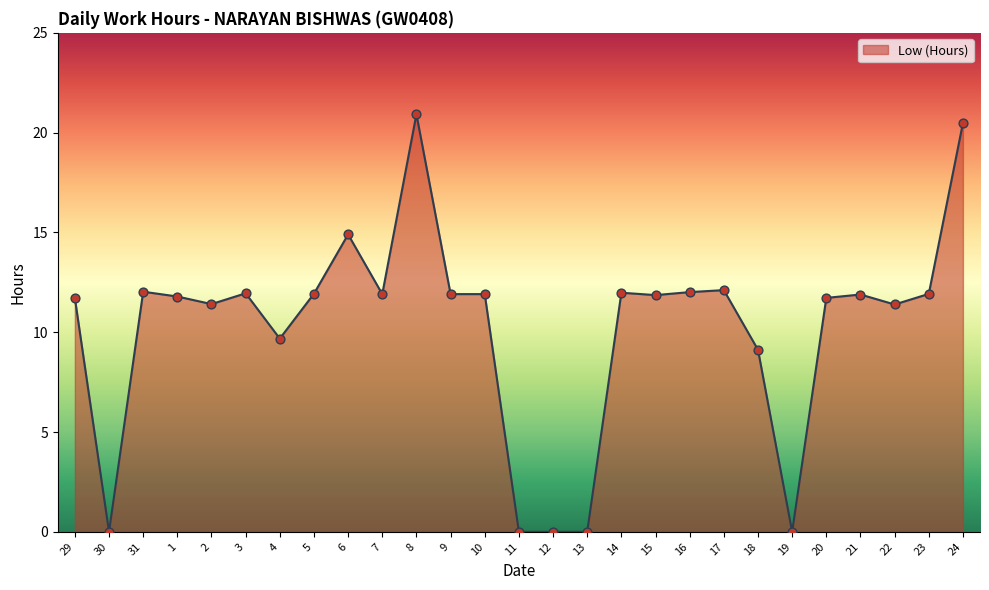

What is the change in value from 29 to 19?

-11.7